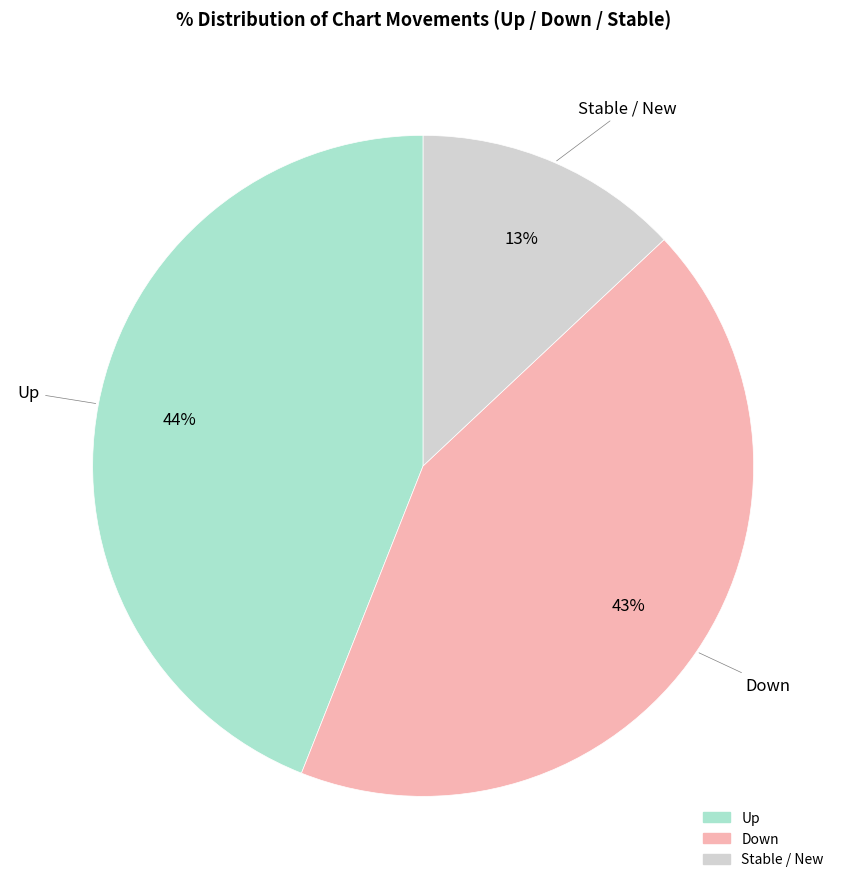

Is there a majority slice in this chart?

No